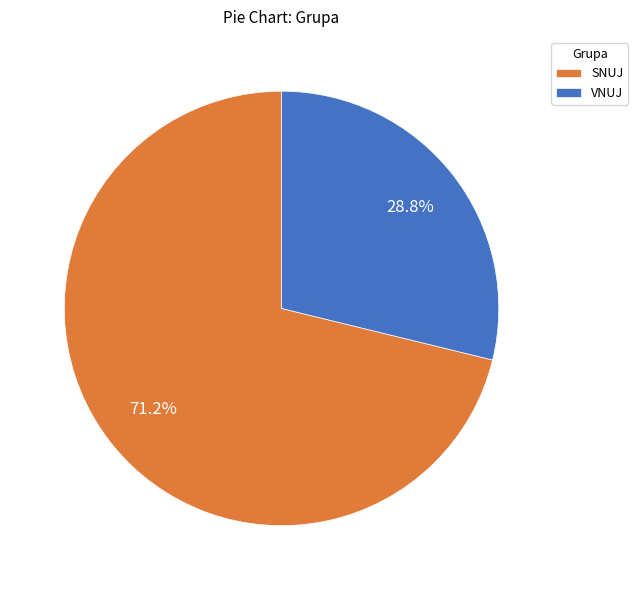

To the nearest percent, what portion does SNUJ represent?

71%